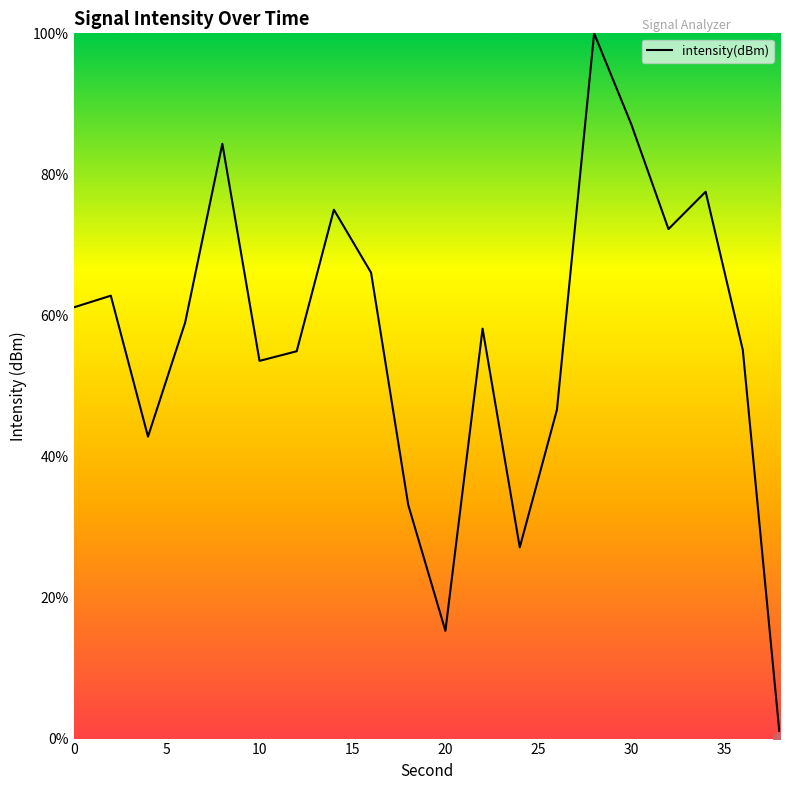

How many lines are shown in the chart?

1